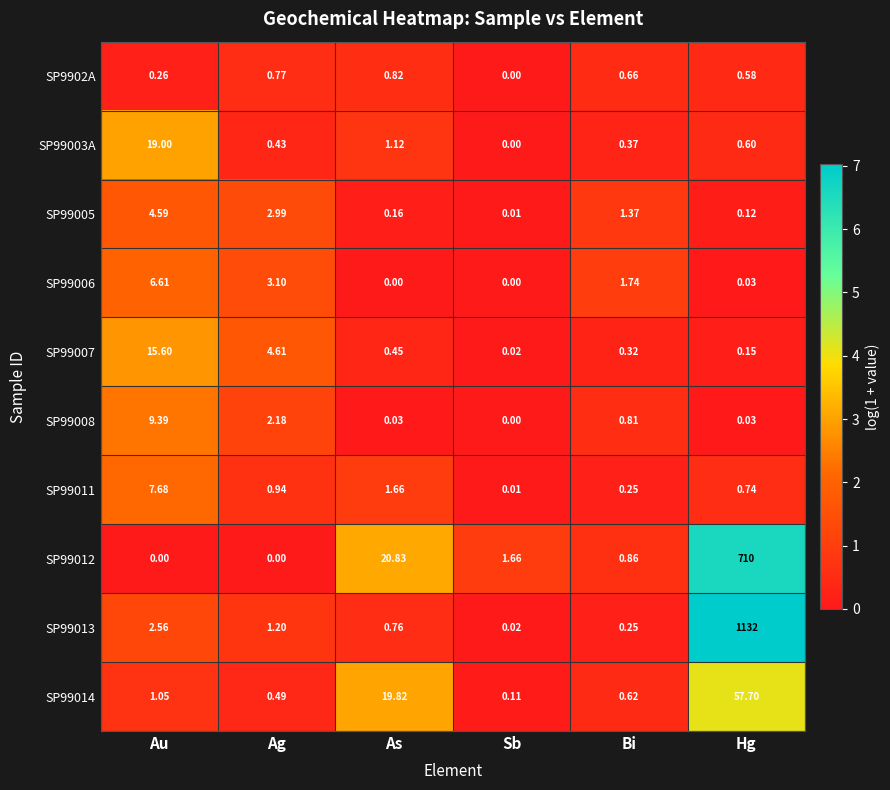

At which label is SP99003A closest to 9?

As